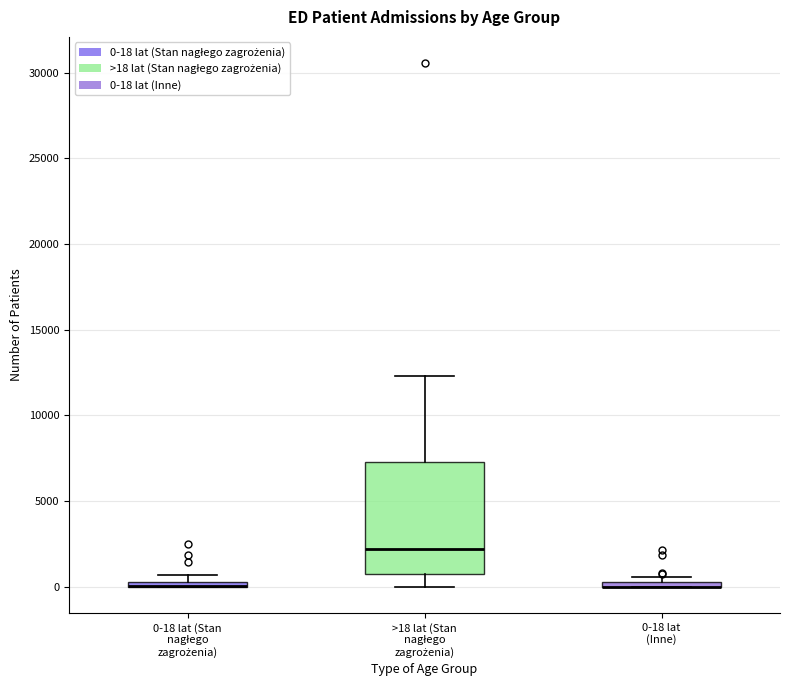

Which box is the tallest, from its lower edge to its upper edge?

>18 lat (Stan nagłego zagrożenia)